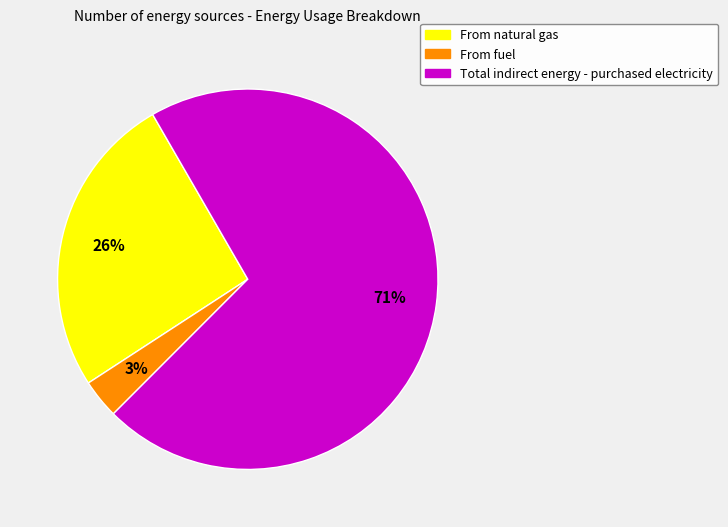

Is it true that From natural gas is 15% of the pie?

False